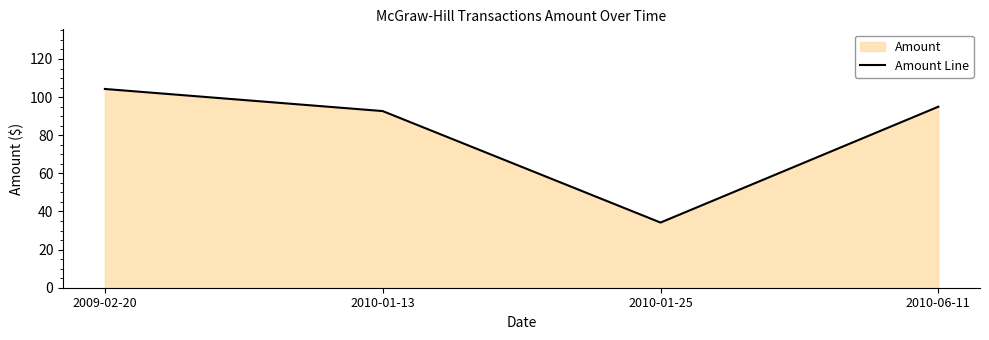

How many interior local valleys (lower than both neighbors) does the data have?

1